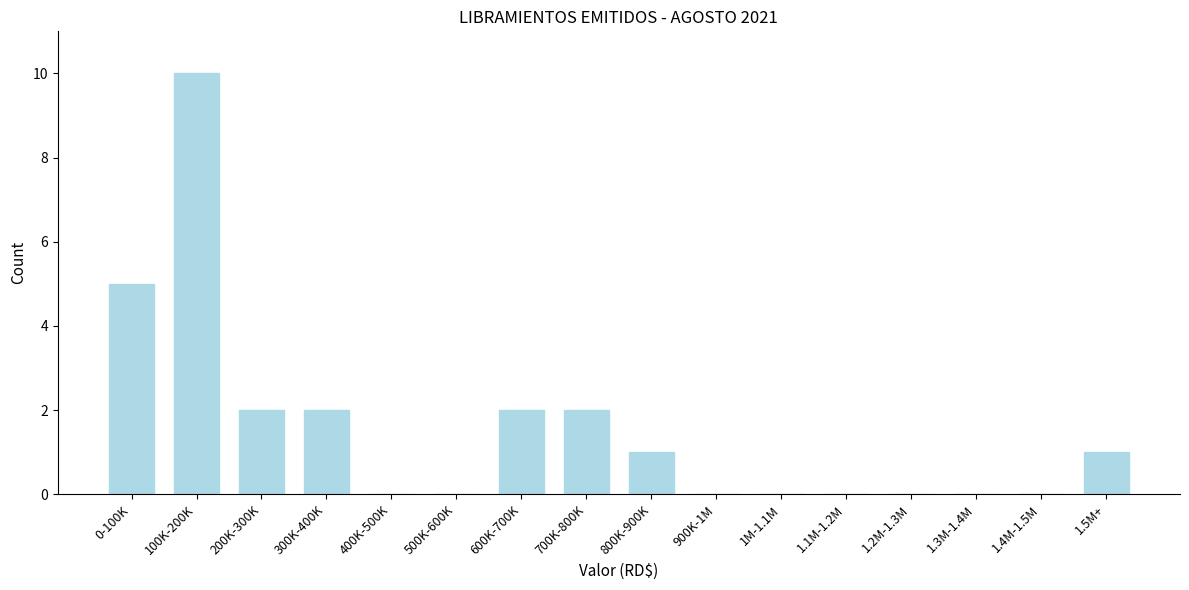

Reading left to right, transcribe all the data shown in this chart.

0-100K=5	100K-200K=10	200K-300K=2	300K-400K=2	400K-500K=0	500K-600K=0	600K-700K=2	700K-800K=2	800K-900K=1	900K-1M=0	1M-1.1M=0	1.1M-1.2M=0	1.2M-1.3M=0	1.3M-1.4M=0	1.4M-1.5M=0	1.5M+=1